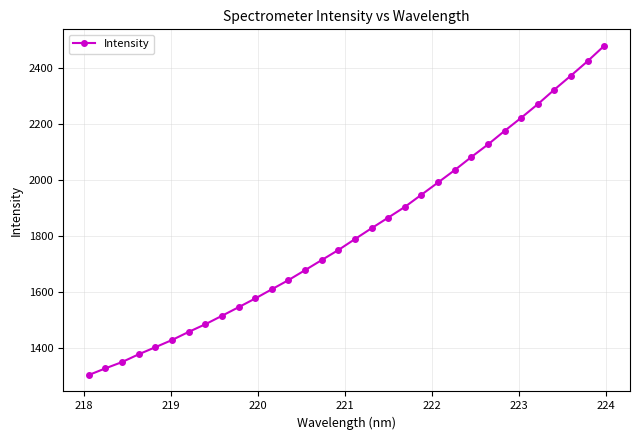

What is the maximum value shown in the chart?

2480.0